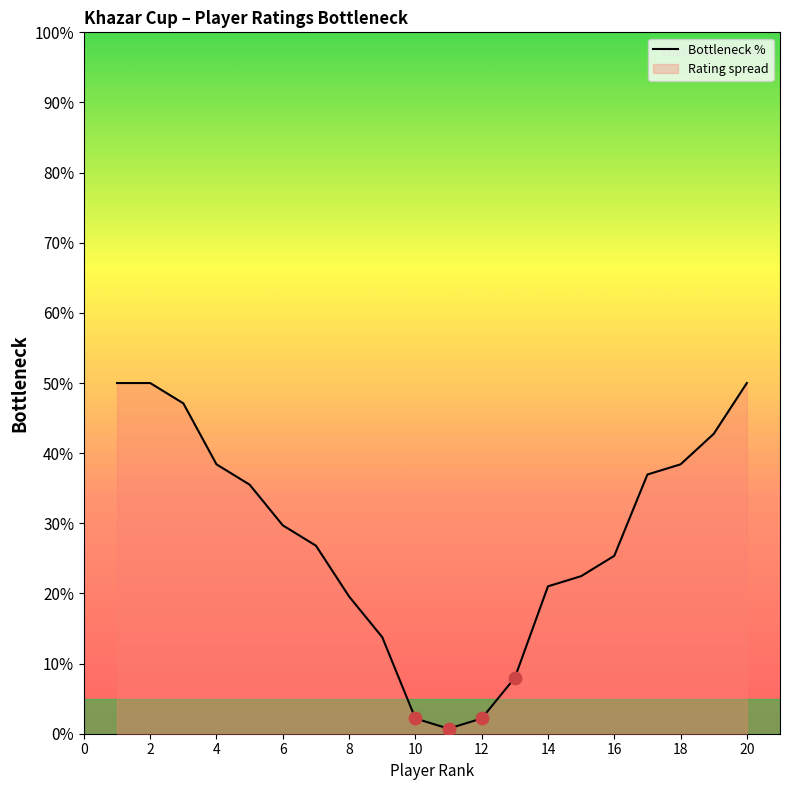

Is it true that the value at 6 is 11.1?

False